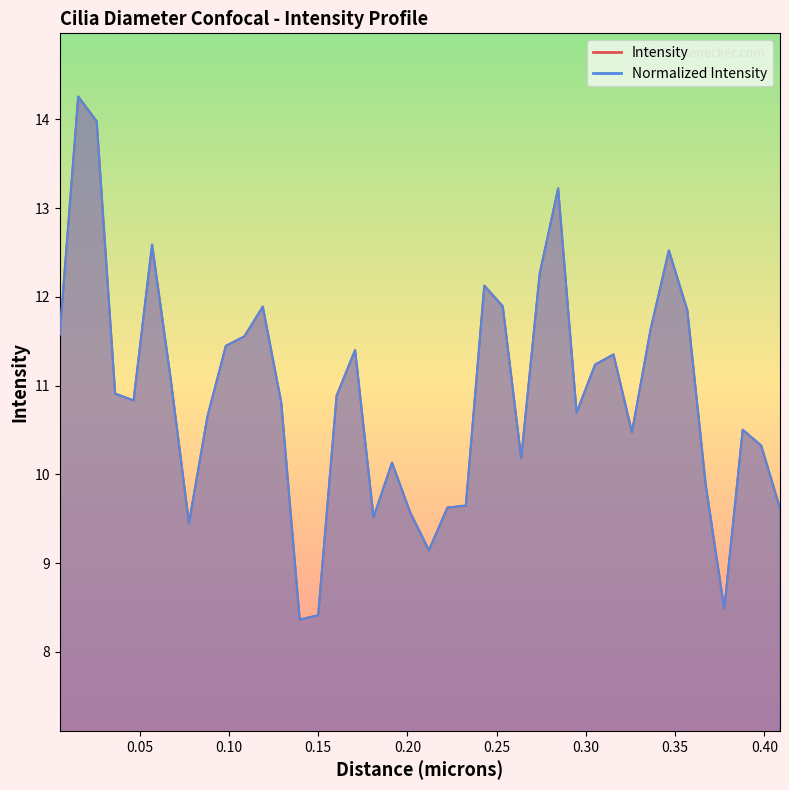

True or false: Intensity has a value of 20.2 at 0.33615.

False